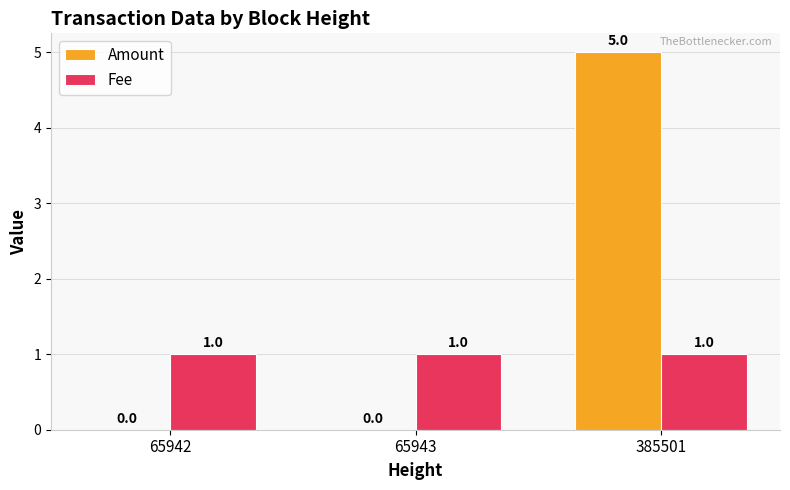

Count the Amount values in the range 0 to 5.

3